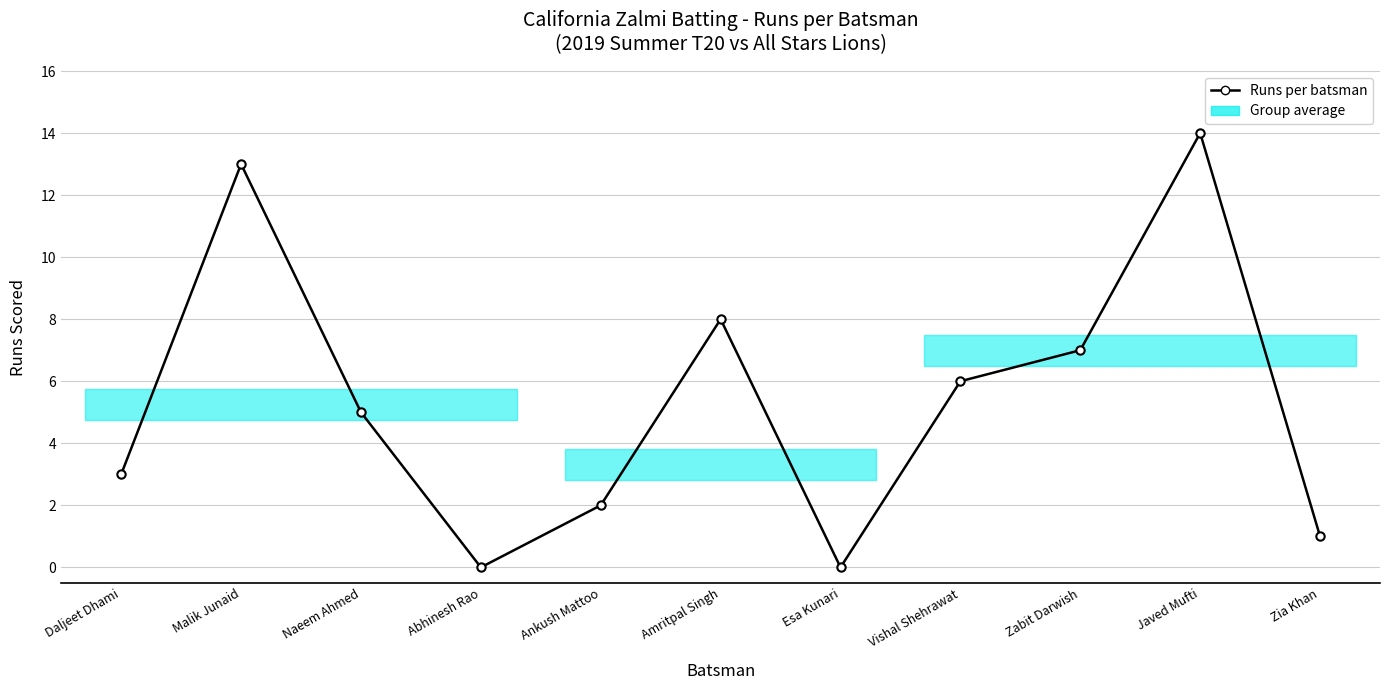

What is the label of the 5th point from the left?

Ankush Mattoo